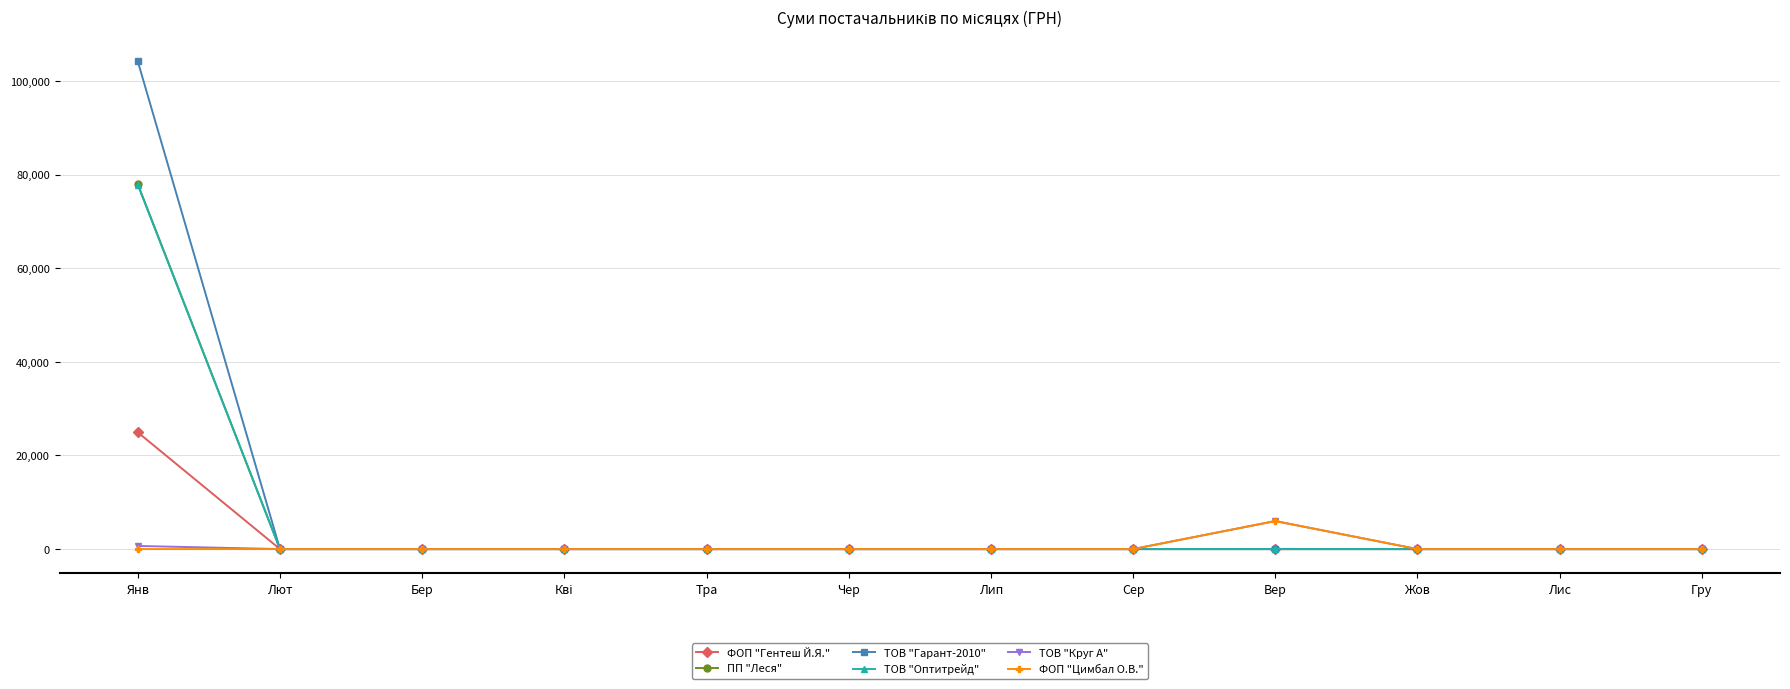

What is the maximum value for ПП "Леся"?

77967.0